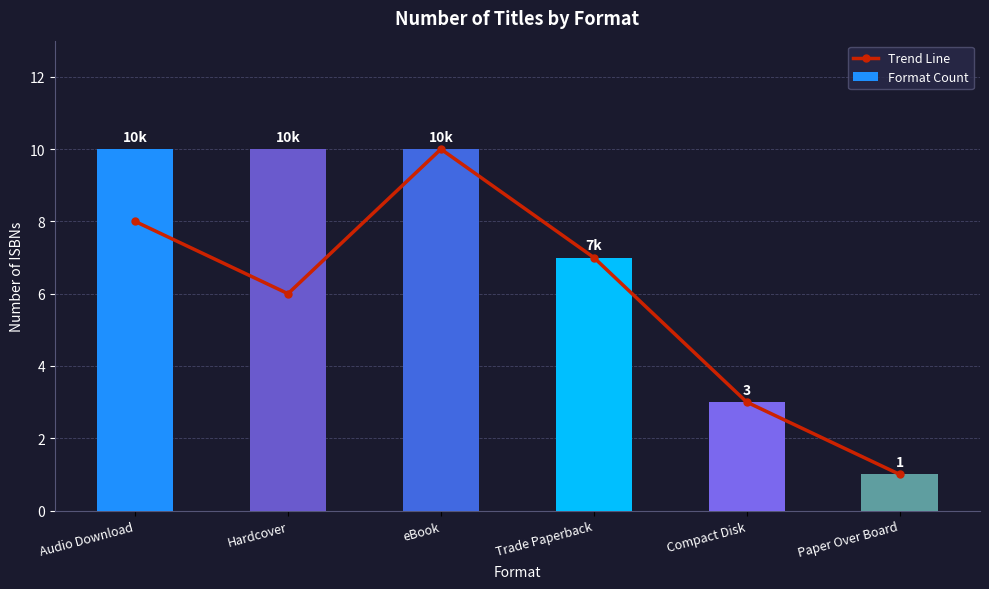

The value of Trend Line at Paper Over Board is 0. True or false?

False